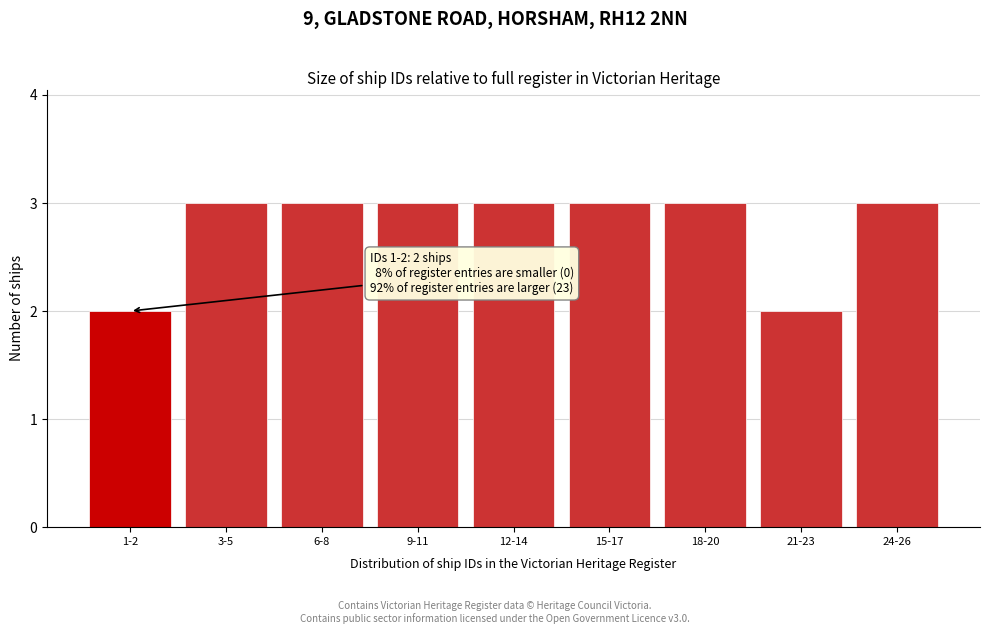

Reading left to right, what are all the values shown in this chart?

1-2=2	3-5=3	6-8=3	9-11=3	12-14=3	15-17=3	18-20=3	21-23=2	24-26=3